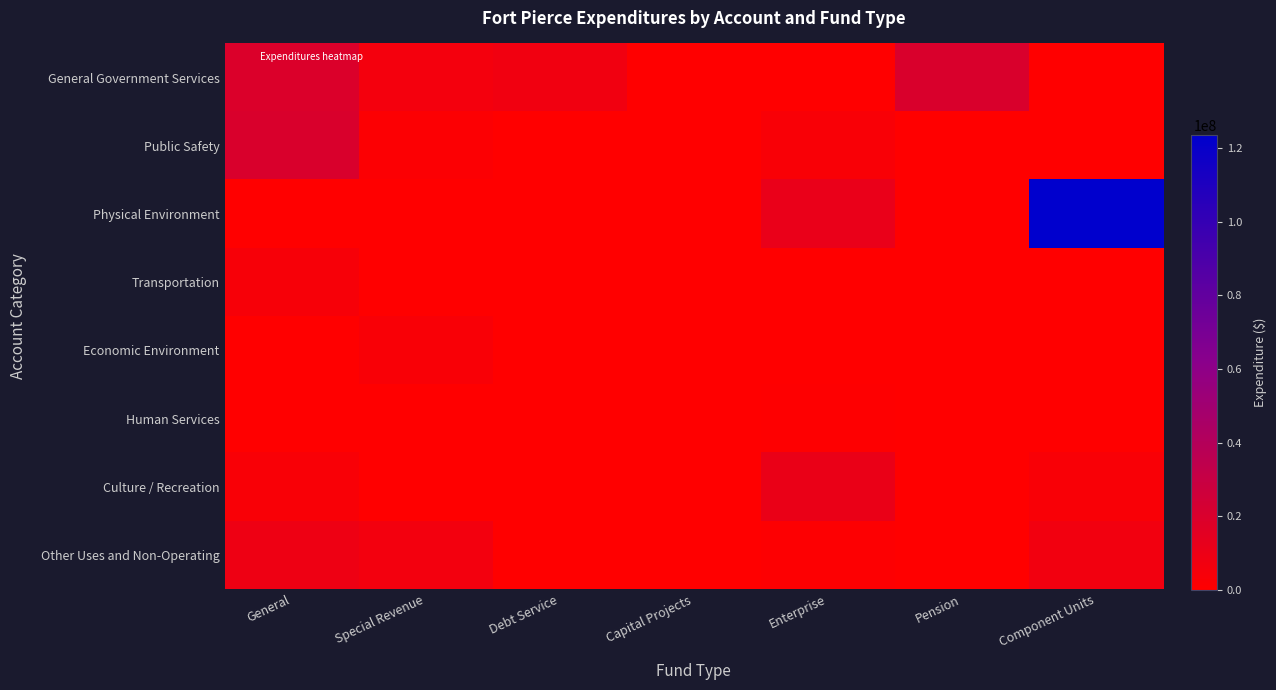

At how many categories does at least one series exceed 78408510?

1